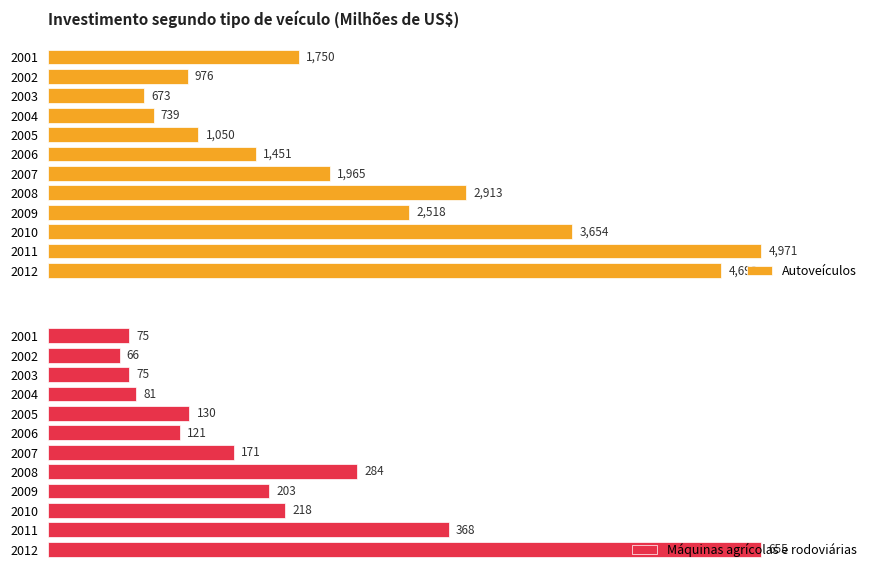

How many data points in Máquinas agrícolas e rodoviárias are less than 171?

6